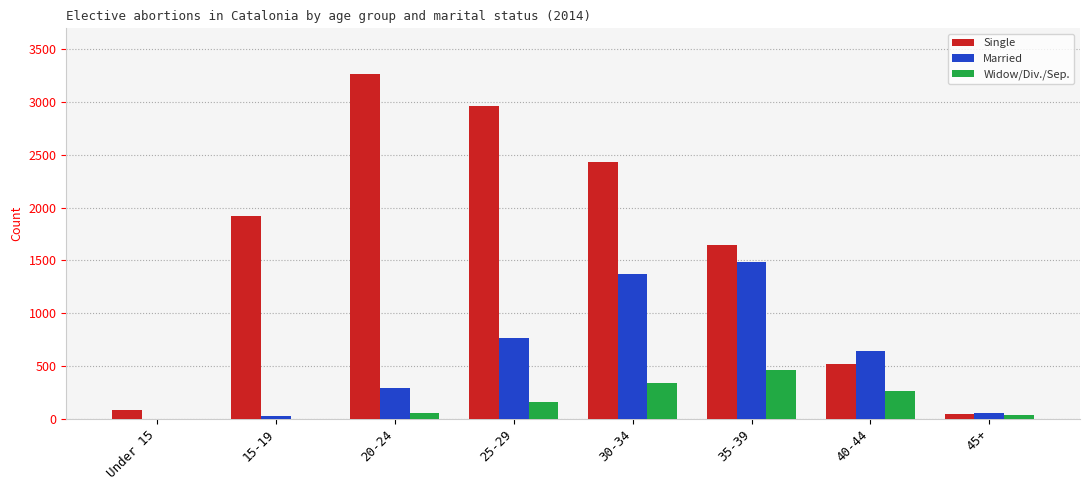

Which series has the widest spread of values?

Single